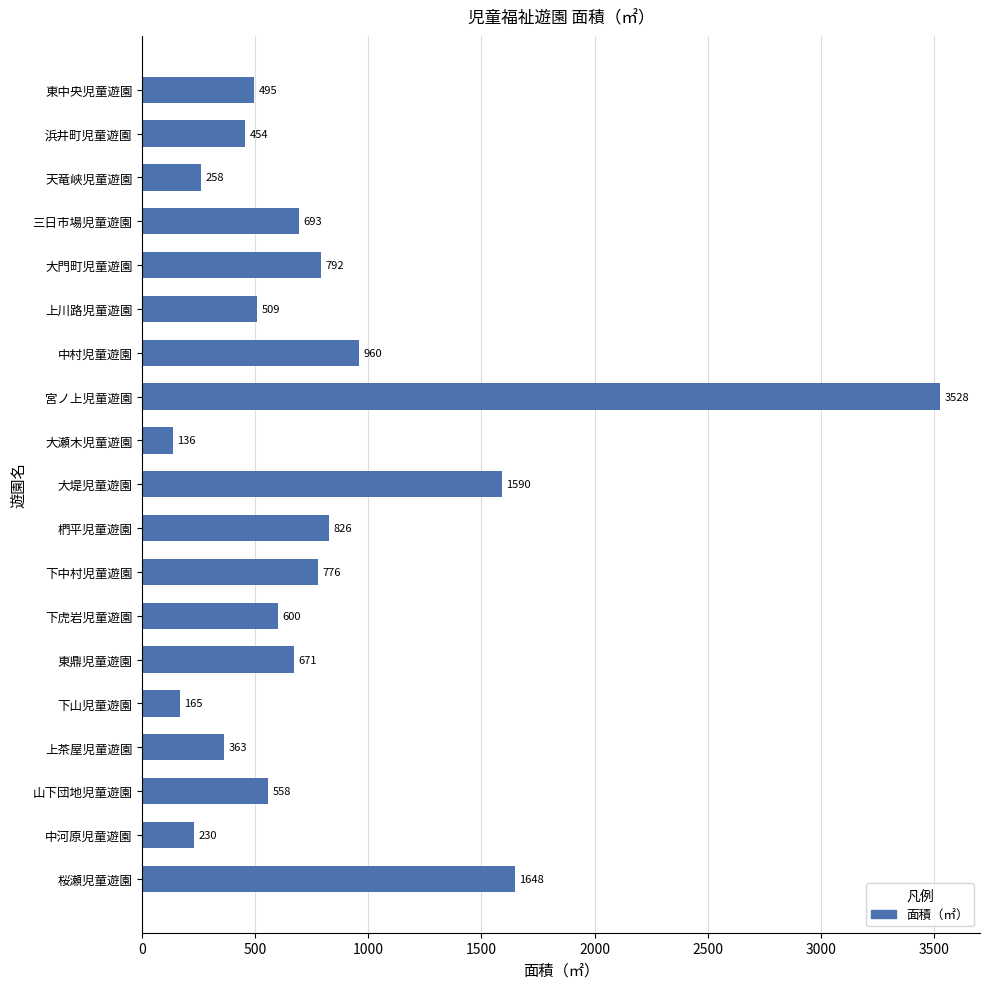

What is the sum of all values?

15252